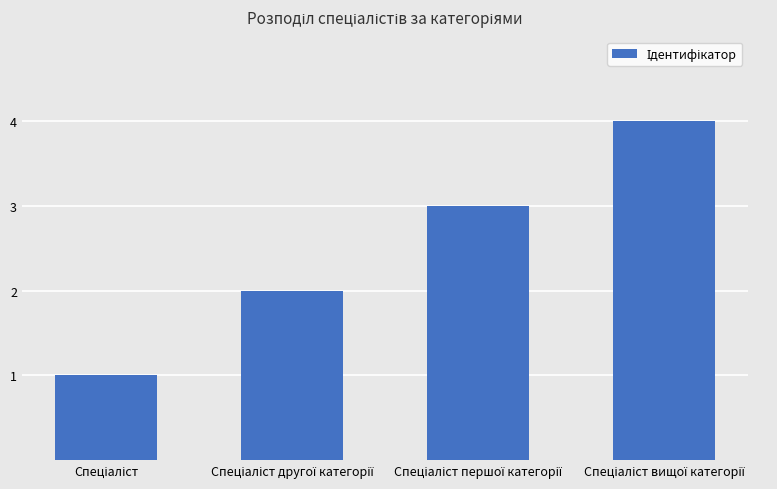

What is the sum of all values?

10